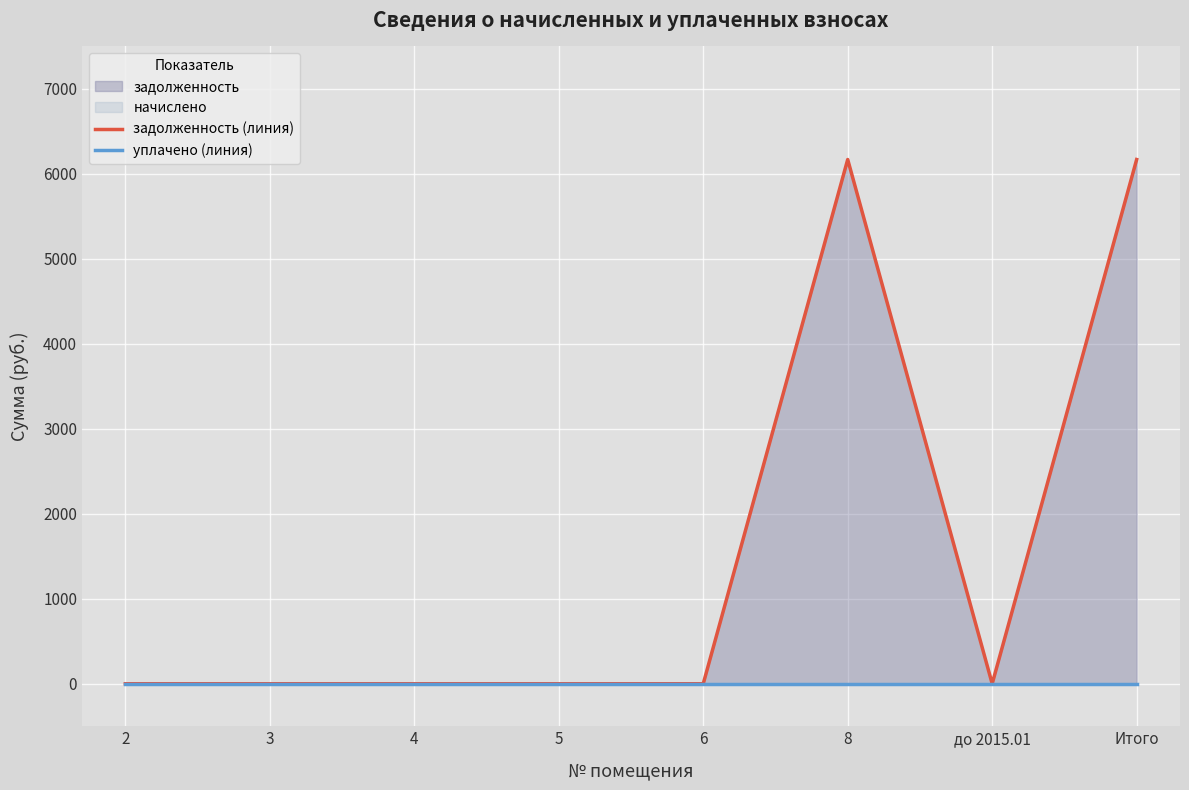

True or false: уплачено (линия) has more than 0 interior local peaks.

False